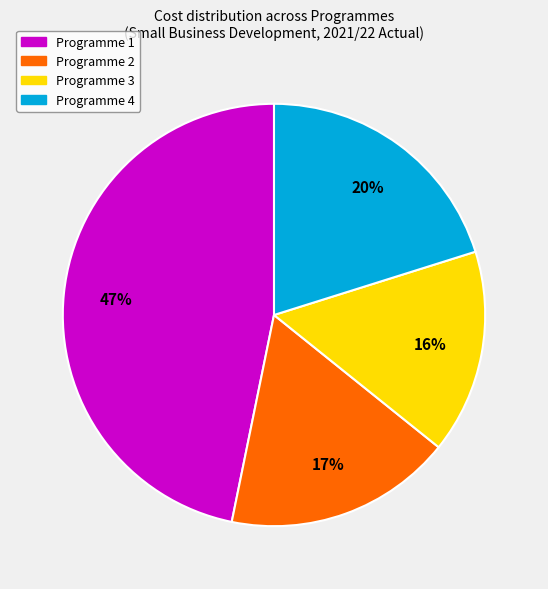

To the nearest percent, what is the average slice percentage?

25%